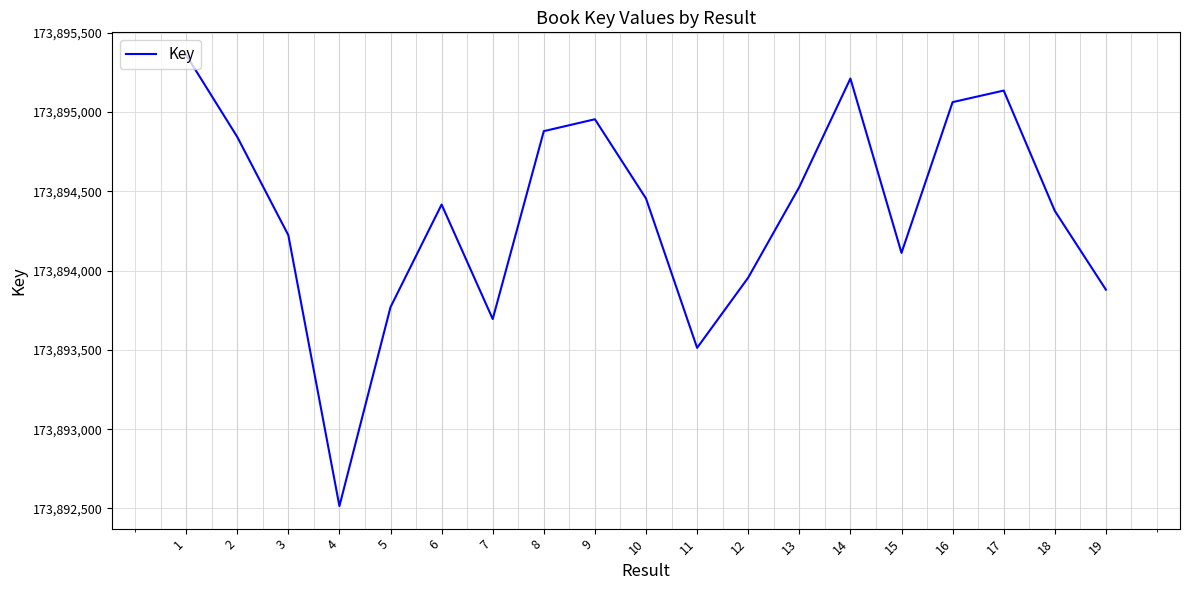

What is the difference between the values at 1 and 4?

2846